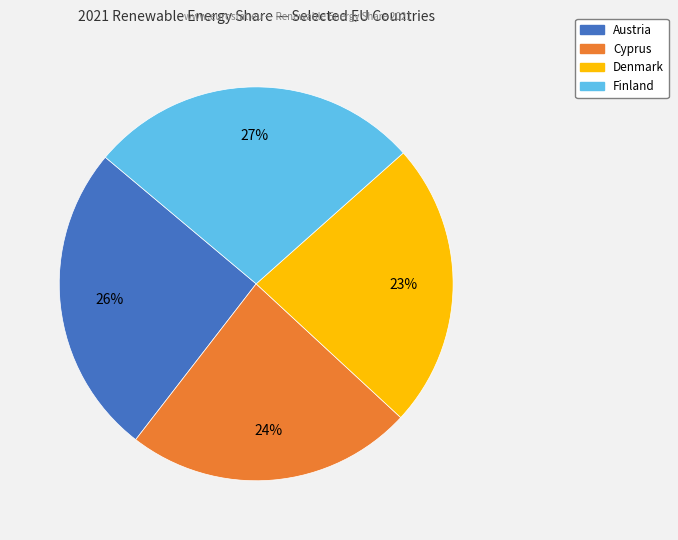

Which has a higher value, Cyprus or Finland?

Finland